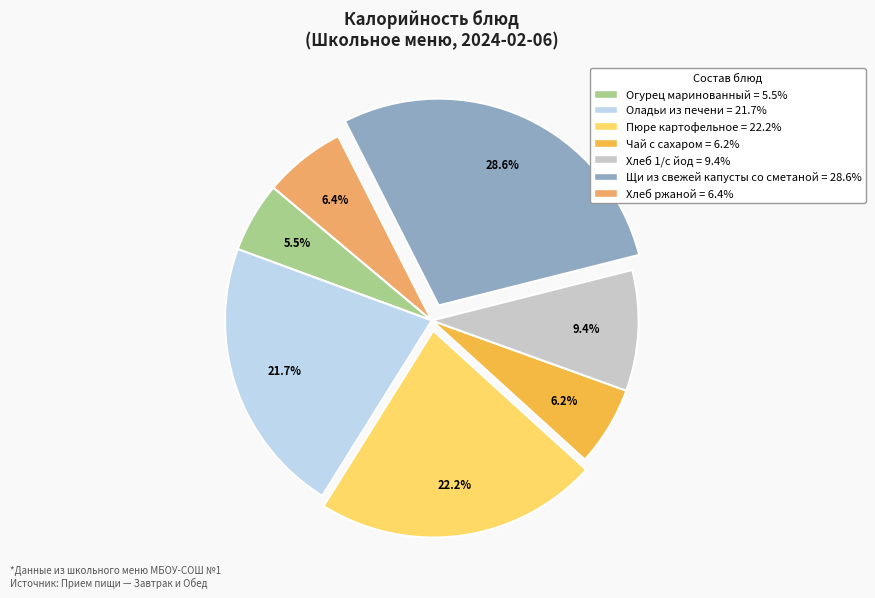

How many segments does this pie chart have?

7